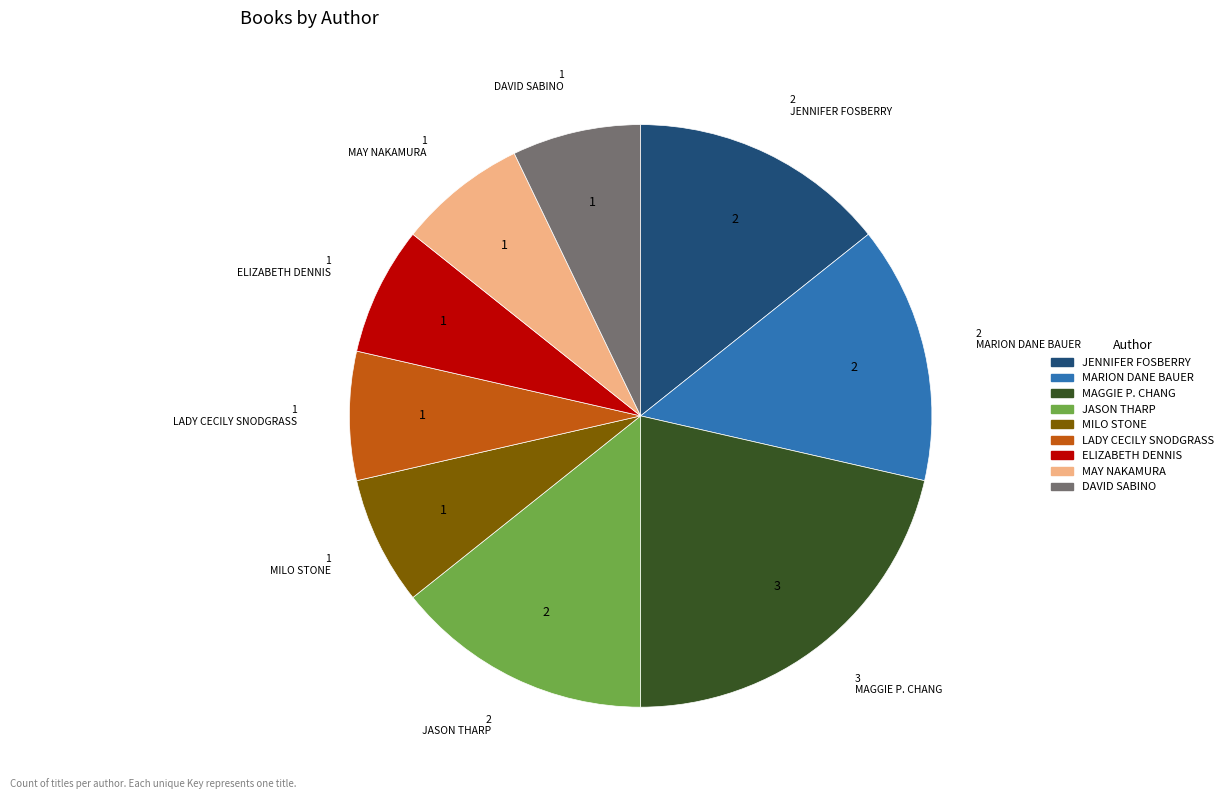

Is there any slice that represents more than half of the pie?

No